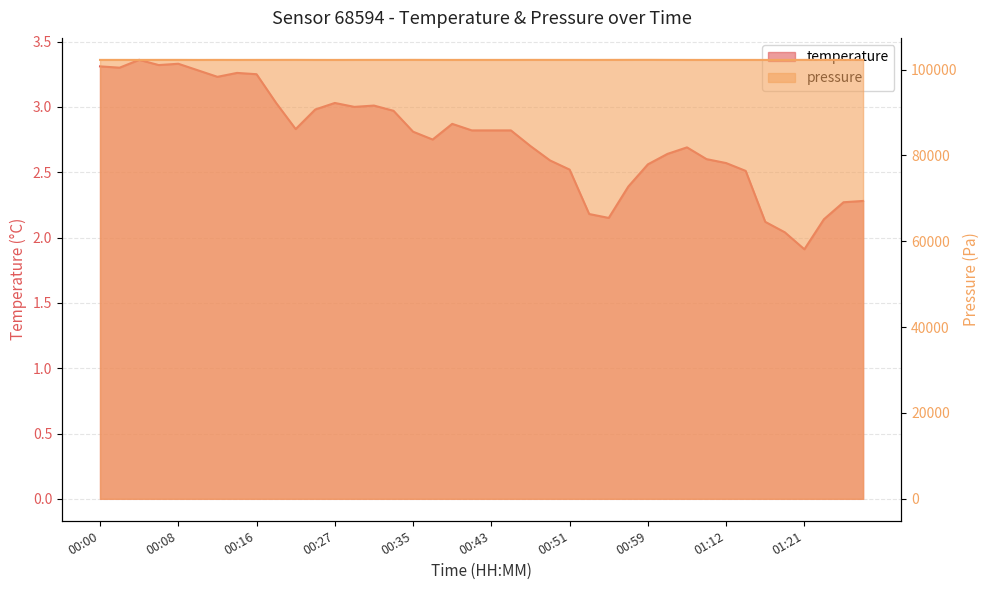

Does the chart display data point markers on the line(s)?

No